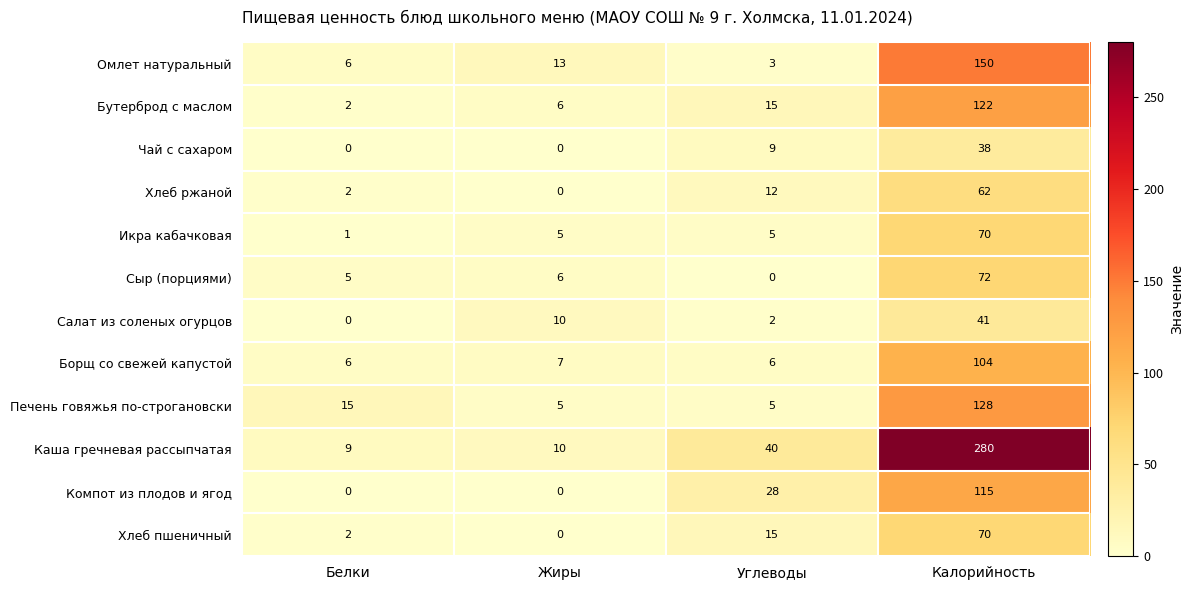

Which series has the largest total across all categories?

Каша гречневая рассыпчатая